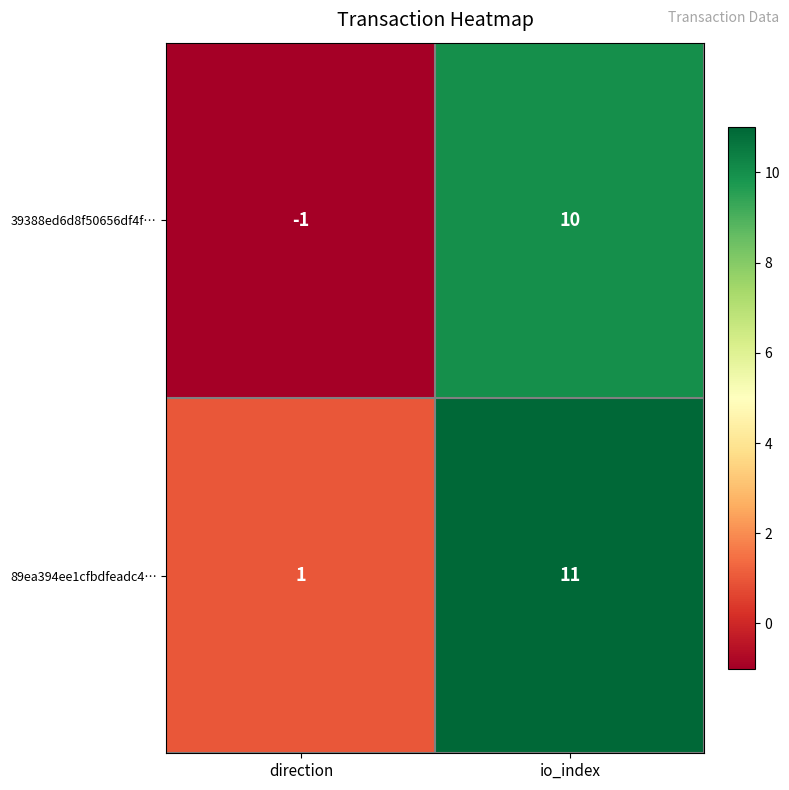

The value of 89ea394ee1cfbdfeadc4… at io_index is 11. True or false?

True